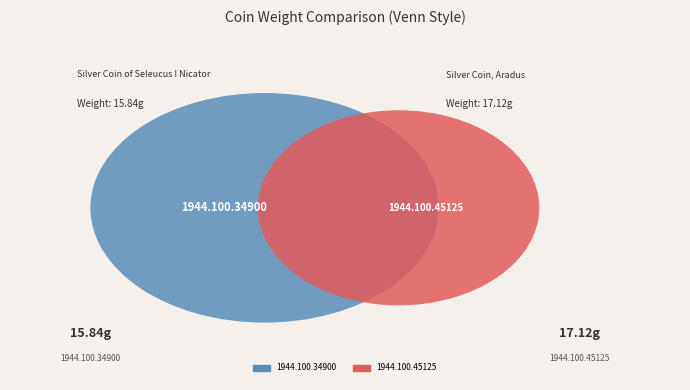

What percentage is the 1944.100.45125 slice, to the nearest percent?

52%